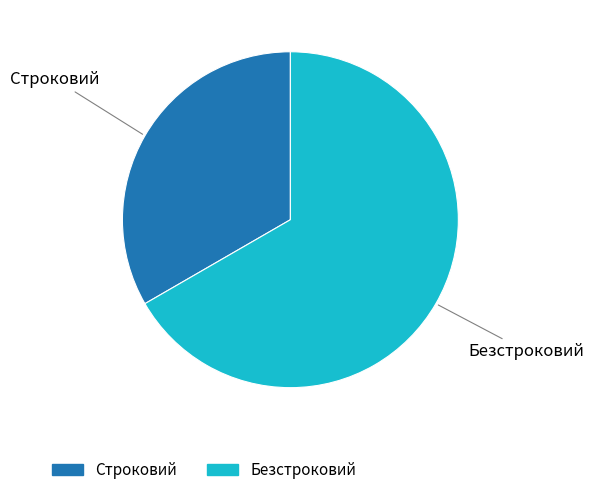

Do Строковий and Безстроковий together represent more than half of the pie?

Yes